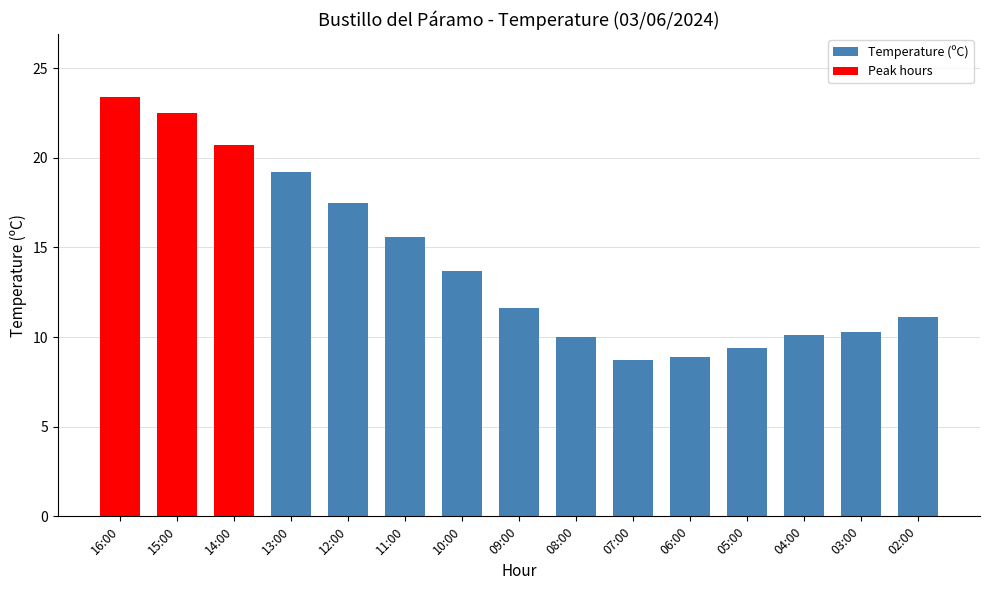

What is the difference between the values at 10:00 and 12:00?

3.8